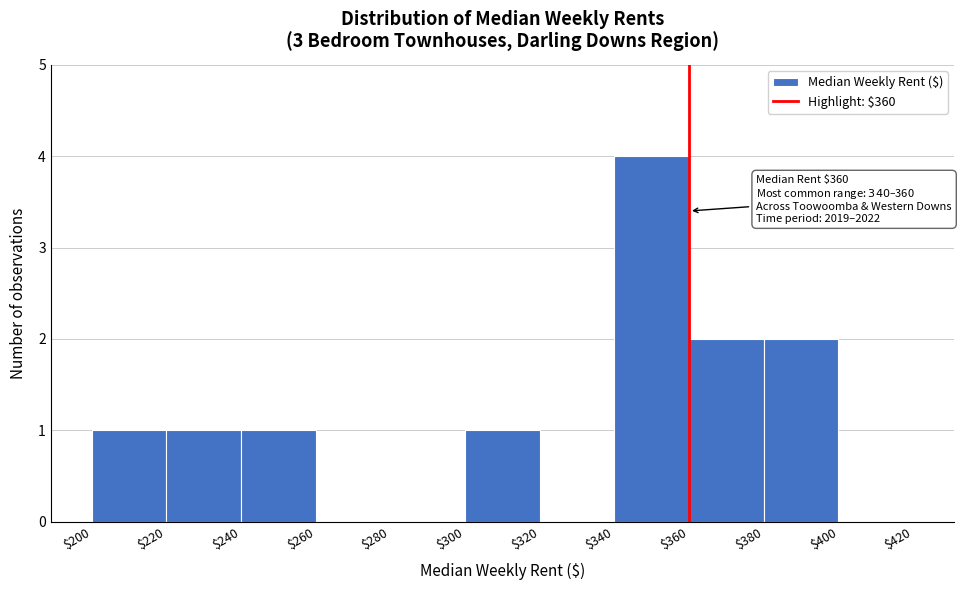

Over which range of the x-axis is the bar tallest?

$340 to $360